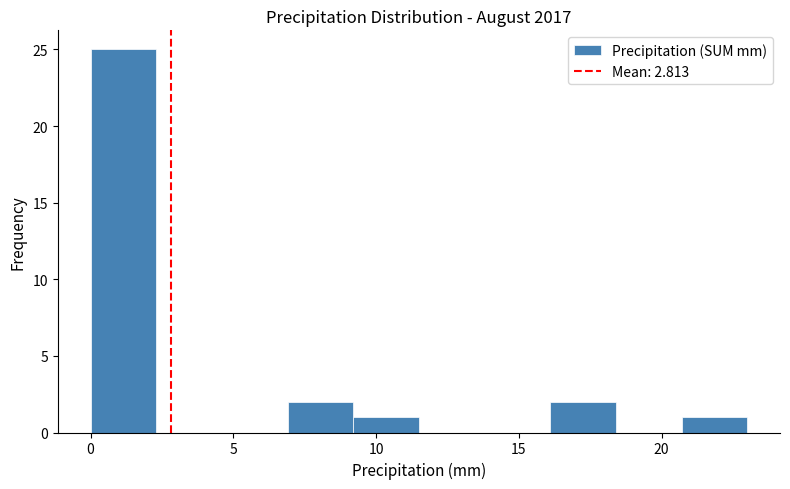

Reading left to right, transcribe this chart: for each bar, give the range it covers on the x-axis and its height. Neither the bar edges nor the heights are printed on the chart, so give them approximately, as read against the axes.

0.0 to 2.3: 25
2.3 to 4.6: 0
4.6 to 6.9: 0
6.9 to 9.2: 2
9.2 to 11.5: 1
11.5 to 13.8: 0
13.8 to 16.1: 0
16.1 to 18.4: 2
18.4 to 20.7: 0
20.7 to 23.0: 1